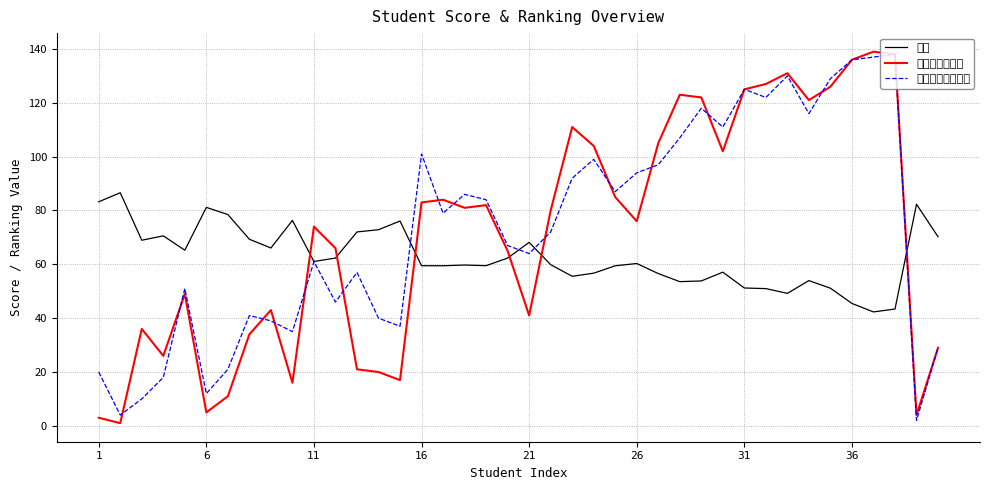

What are all the series names shown in the legend?

总分, 综合测评分排名, 平均学分绩点排名